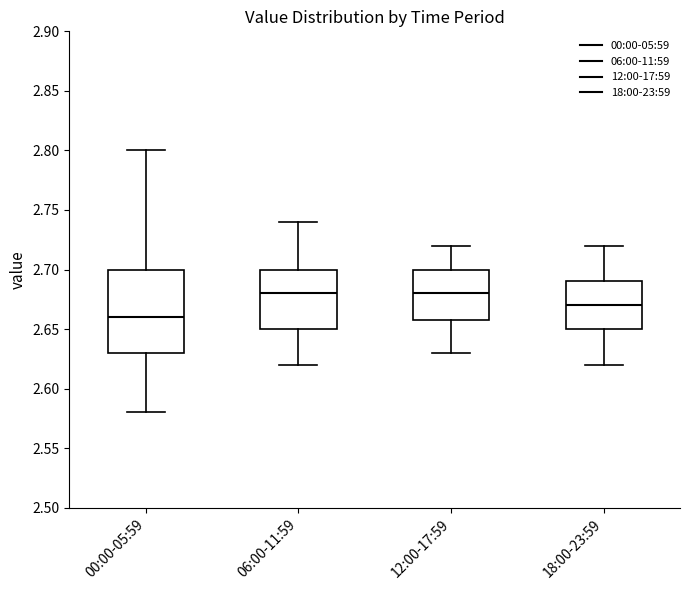

Reading left to right, read every box against the y-axis: the position of its median line, the range the box covers, and the ends of its whiskers. The values are not printed on the chart, so give them approximately, as read against the axis.

00:00-05:59: median 2.66, box 2.63 to 2.70, whiskers 2.58 to 2.80
06:00-11:59: median 2.68, box 2.65 to 2.70, whiskers 2.62 to 2.74
12:00-17:59: median 2.68, box 2.66 to 2.70, whiskers 2.63 to 2.72
18:00-23:59: median 2.67, box 2.65 to 2.69, whiskers 2.62 to 2.72